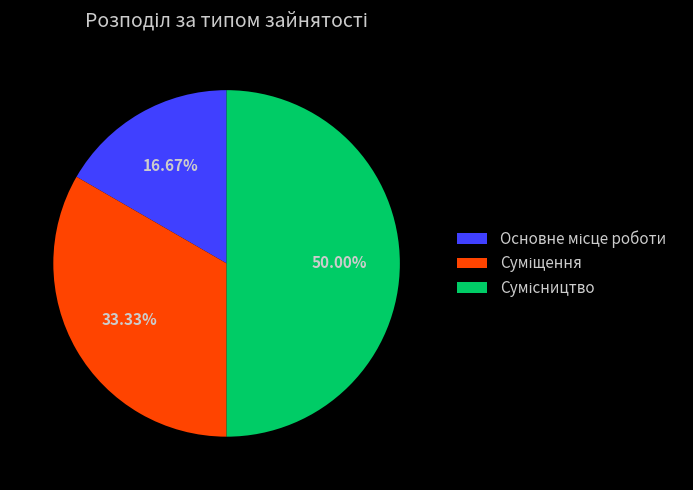

How many segments does this pie chart have?

3